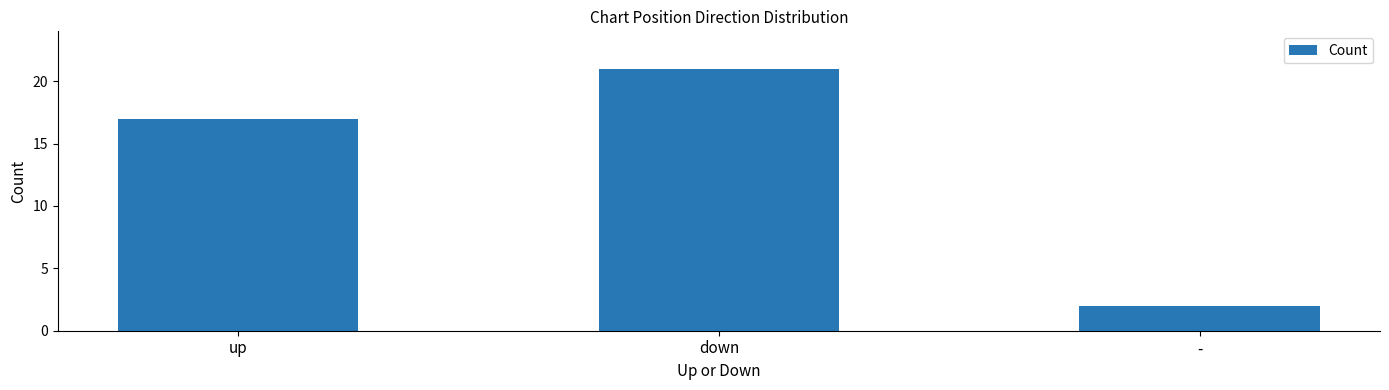

How many distinct data groups are displayed?

1